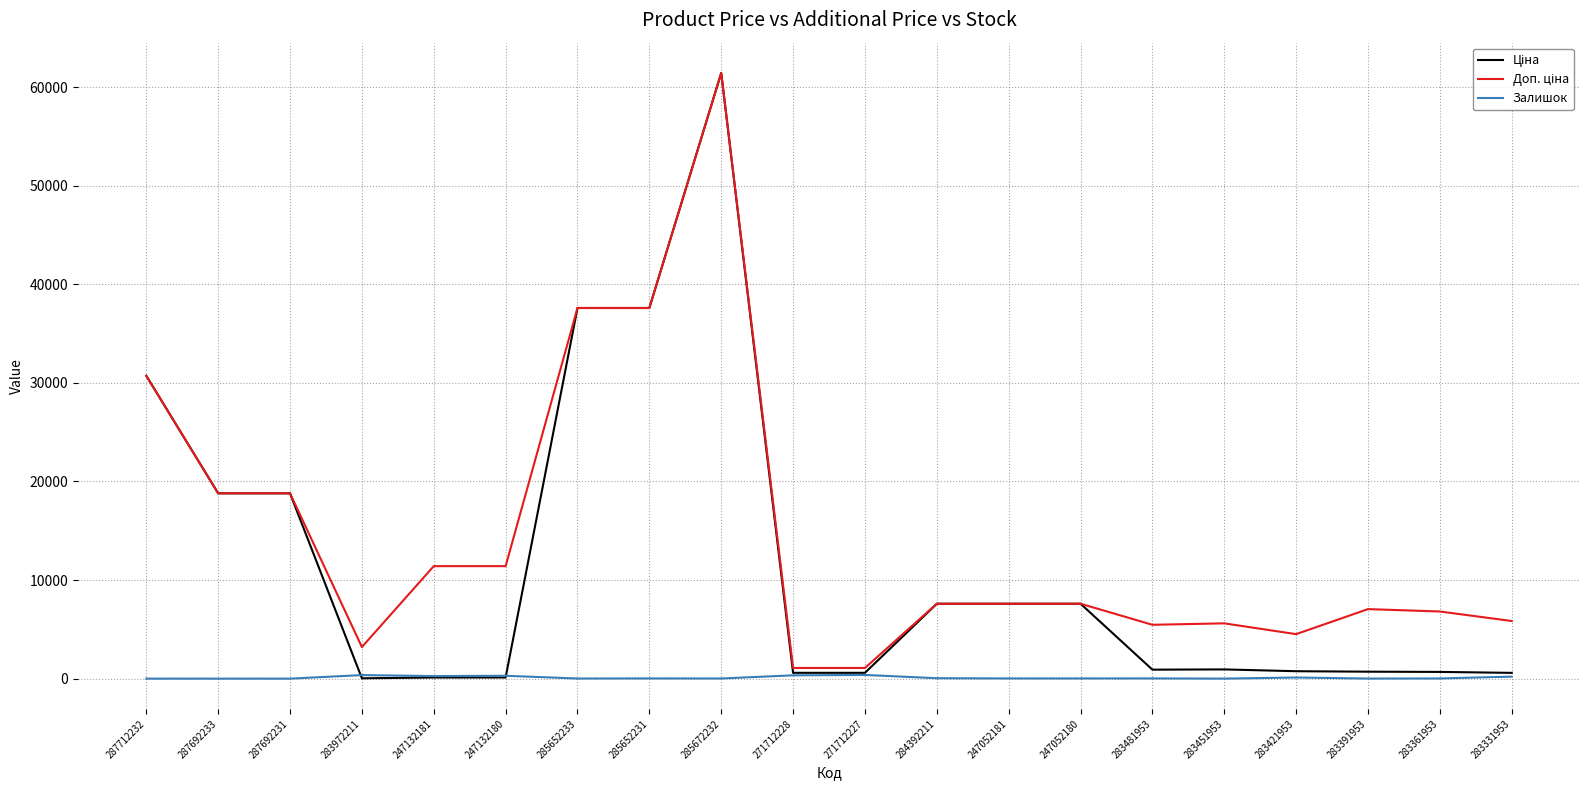

At which category is the sum across all series the highest?

285672232